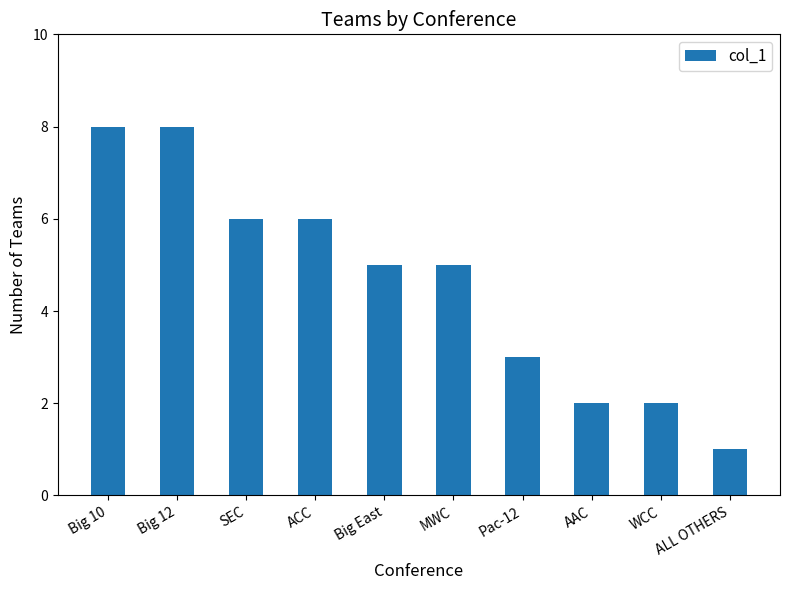

What is the greatest value displayed?

8